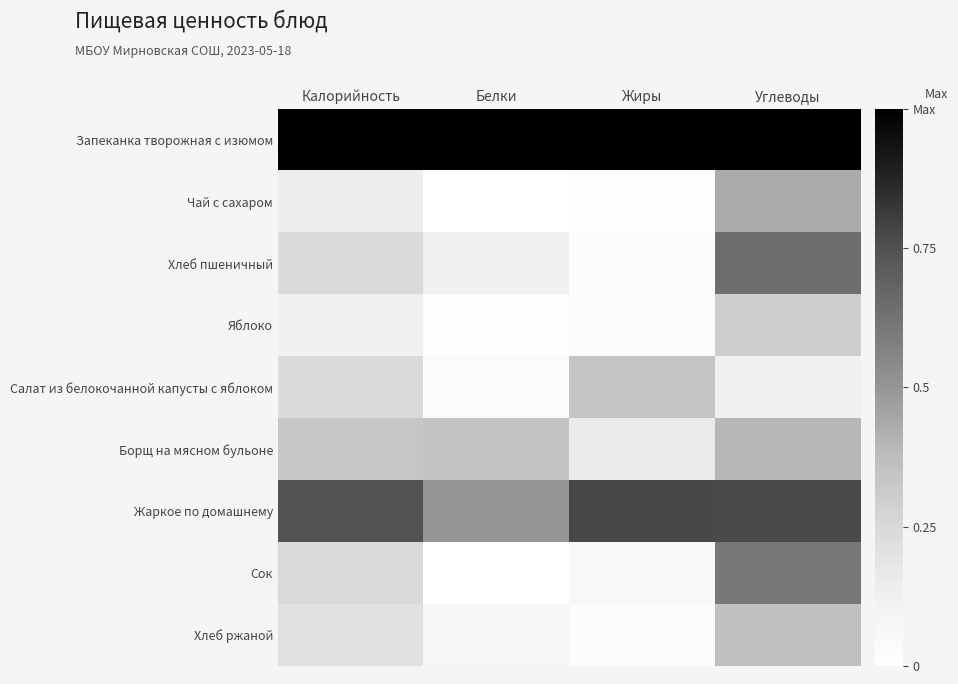

Rank the series at Углеводы from lowest to highest value.

Салат из белокочанной капусты с яблоком, Яблоко, Хлеб ржаной, Борщ на мясном бульоне, Чай с сахаром, Сок, Хлеб пшеничный, Жаркое по домашнему, Запеканка творожная с изюмом